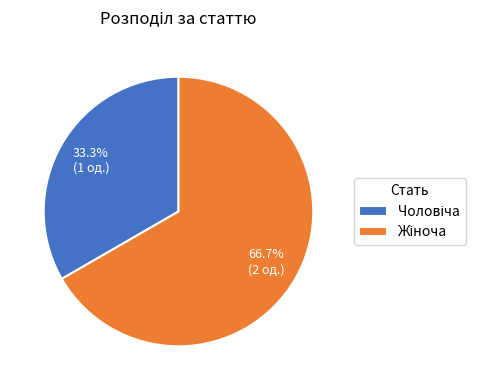

How many segments does this pie chart have?

2